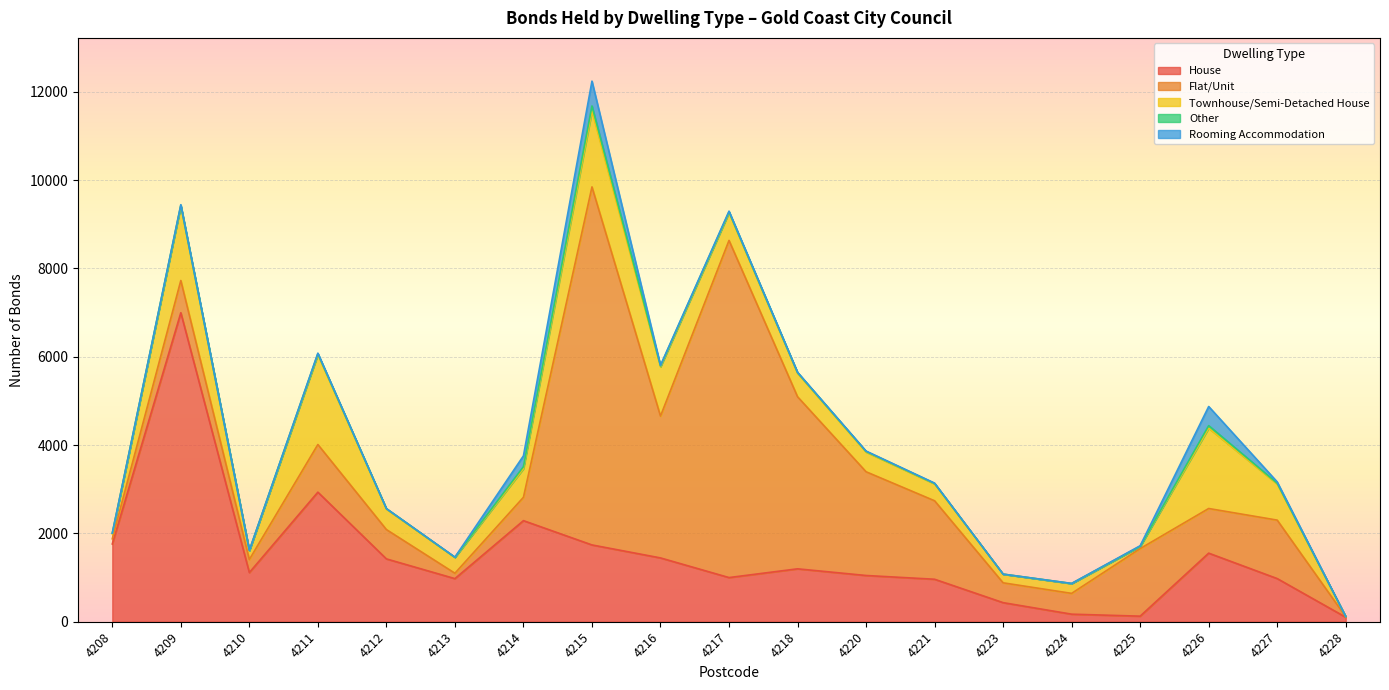

Which category has the highest value in the House series?

4209